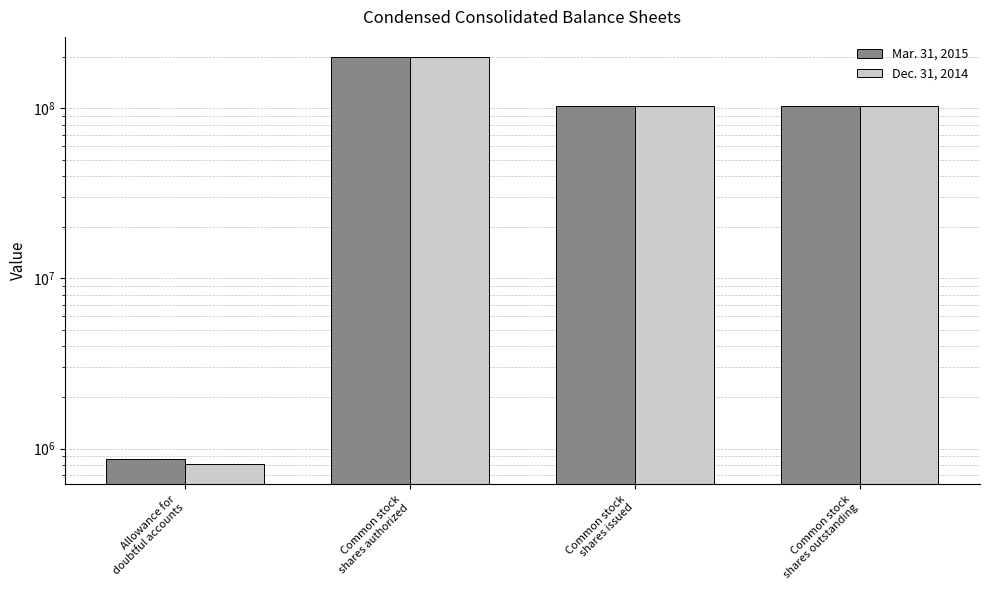

How many categories are shown in the chart?

4